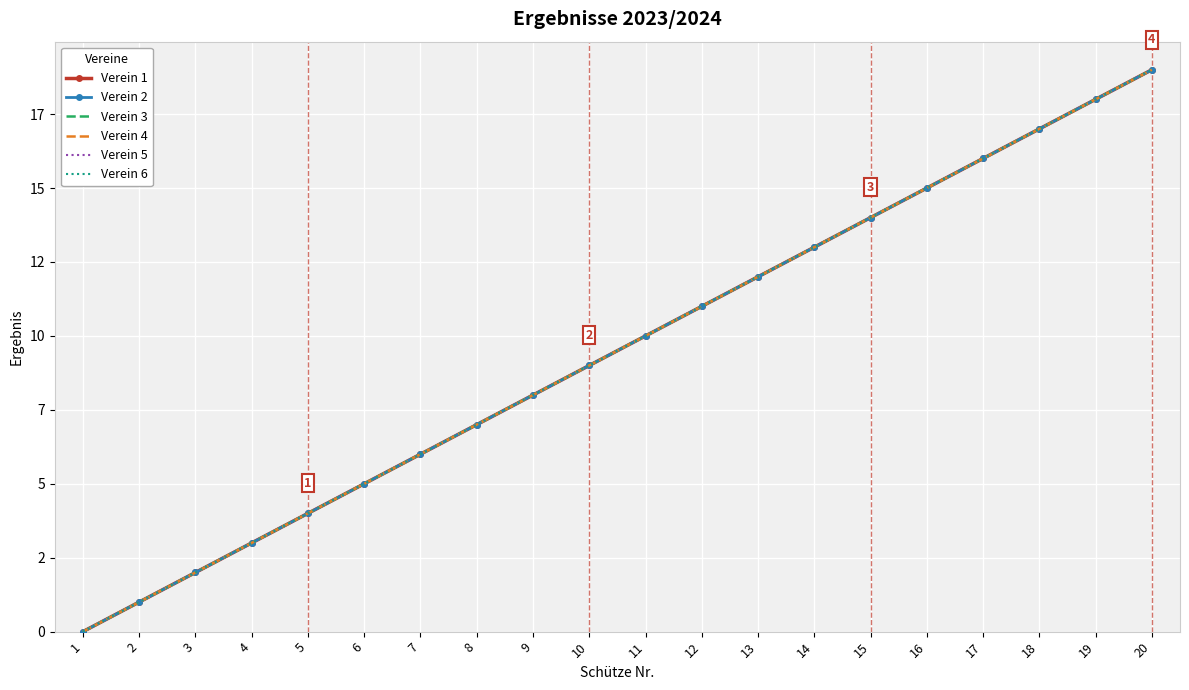

What are all the series names shown in the legend?

Verein 1, Verein 2, Verein 3, Verein 4, Verein 5, Verein 6